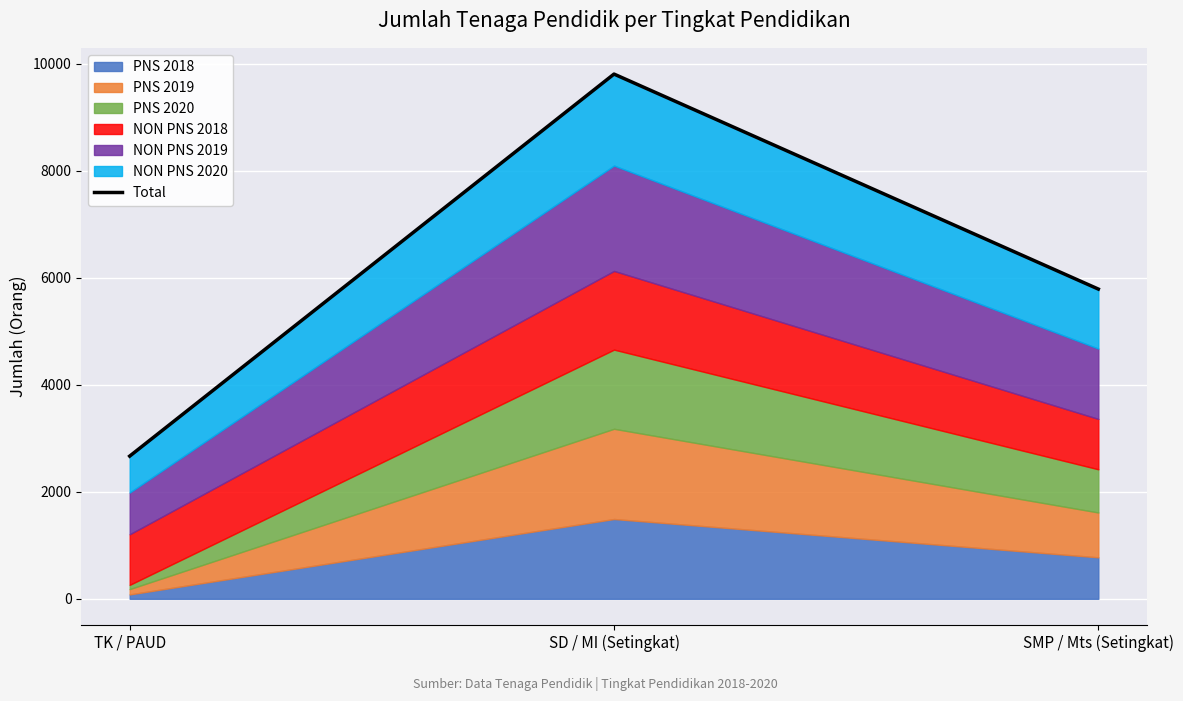

Where is the data nearest to the value 6235?

SMP / Mts (Setingkat)